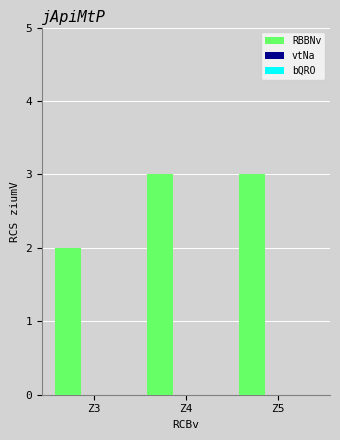

What is the average value?

3